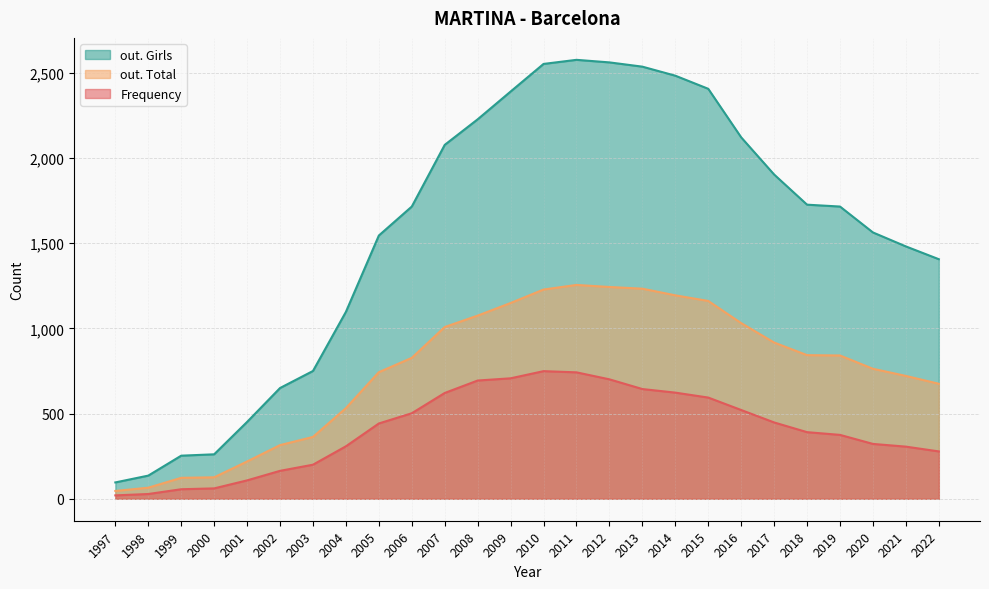

At which label is Frequency closest to 384?

2018